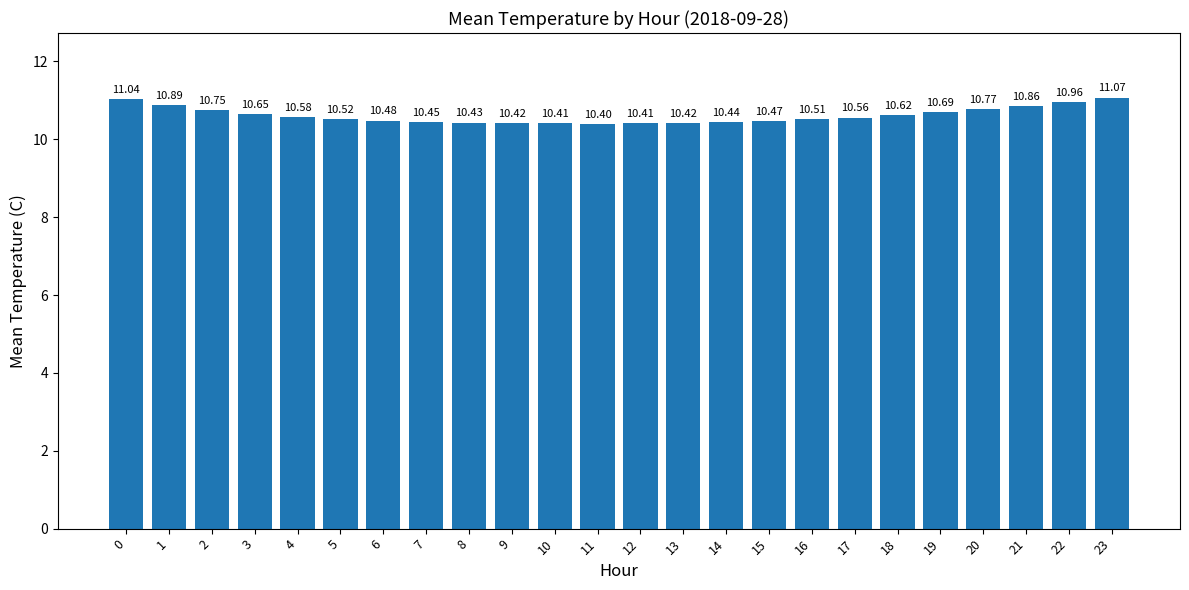

Which label corresponds to the largest value in the chart?

23